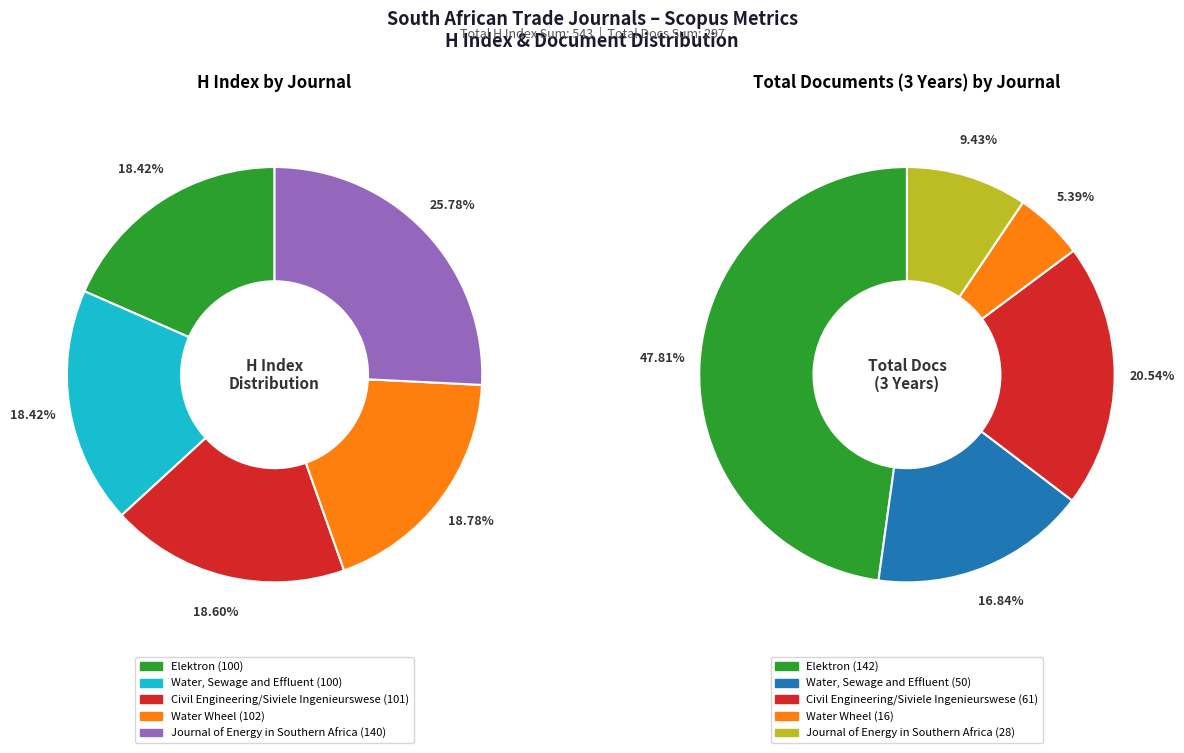

Is the sum of Journal of Energy in Southern Africa and Water Wheel greater than half?

No